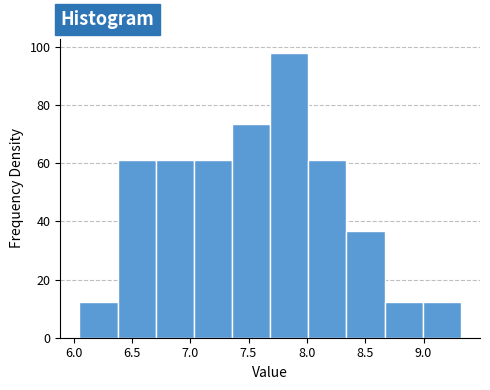

Which range on the x-axis has the tallest bar?

7.70 to 8.00